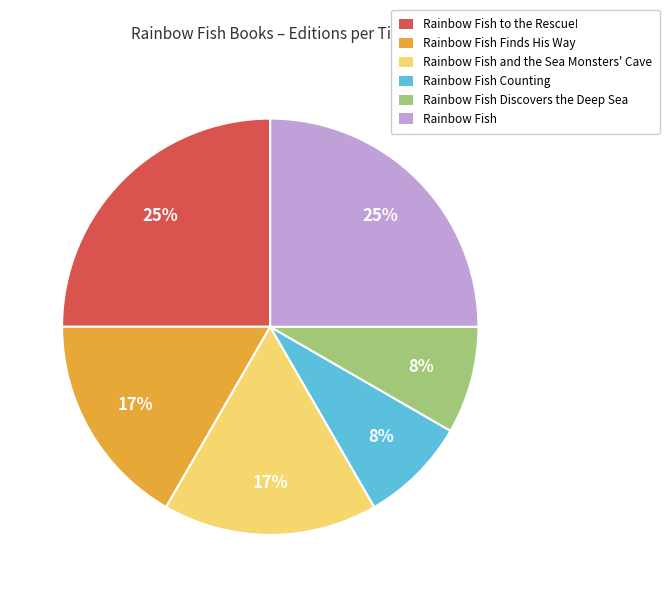

Is it true that Rainbow Fish to the Rescue! is 25% of the pie?

True